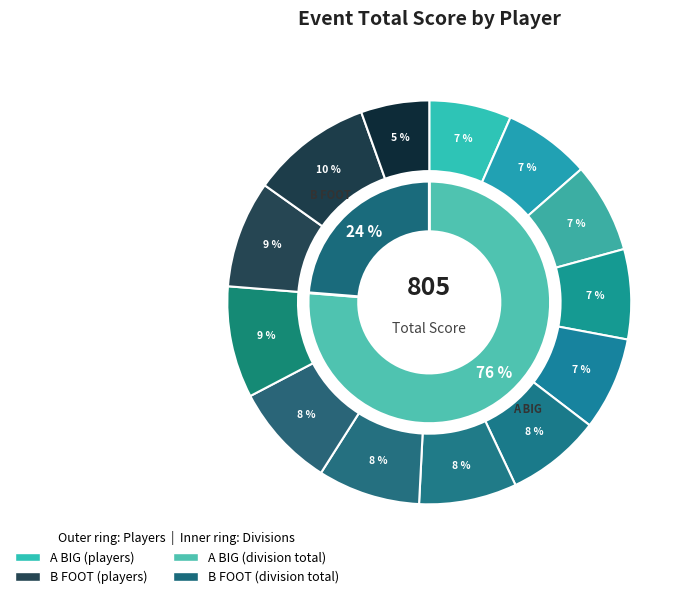

Rank the categories by value from highest to lowest.

Anthony Markham, Caleb Burnosky, Mark Magers, Issac Azbell, Trevian White, Randall Gabriel, Jim Morgan, Ryan Taylor, Jeremy Garber, Jaykob Dye, Josh Turner, Trevor McFadden, Ben Sweeney